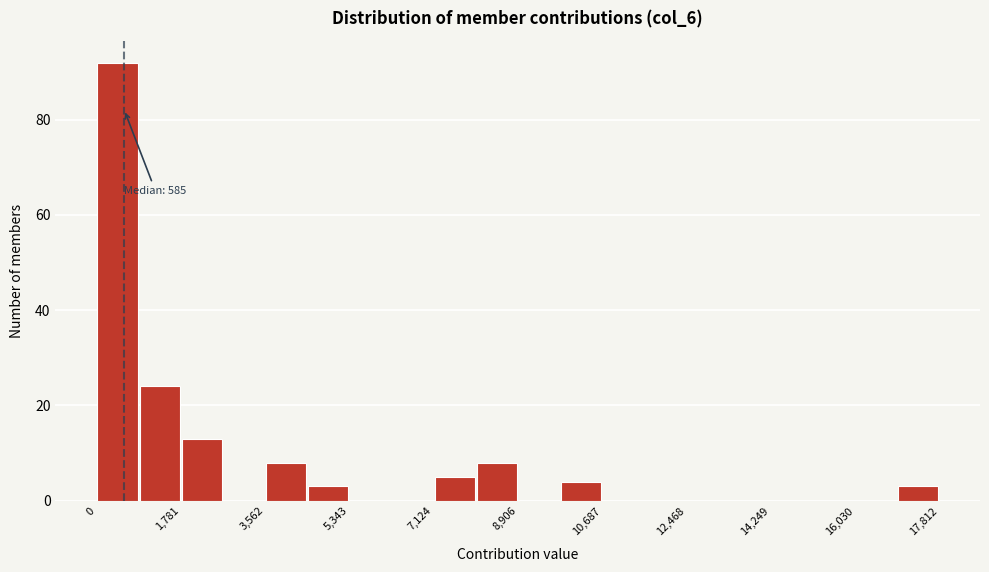

Over which range of the x-axis is the bar tallest?

0 to 800